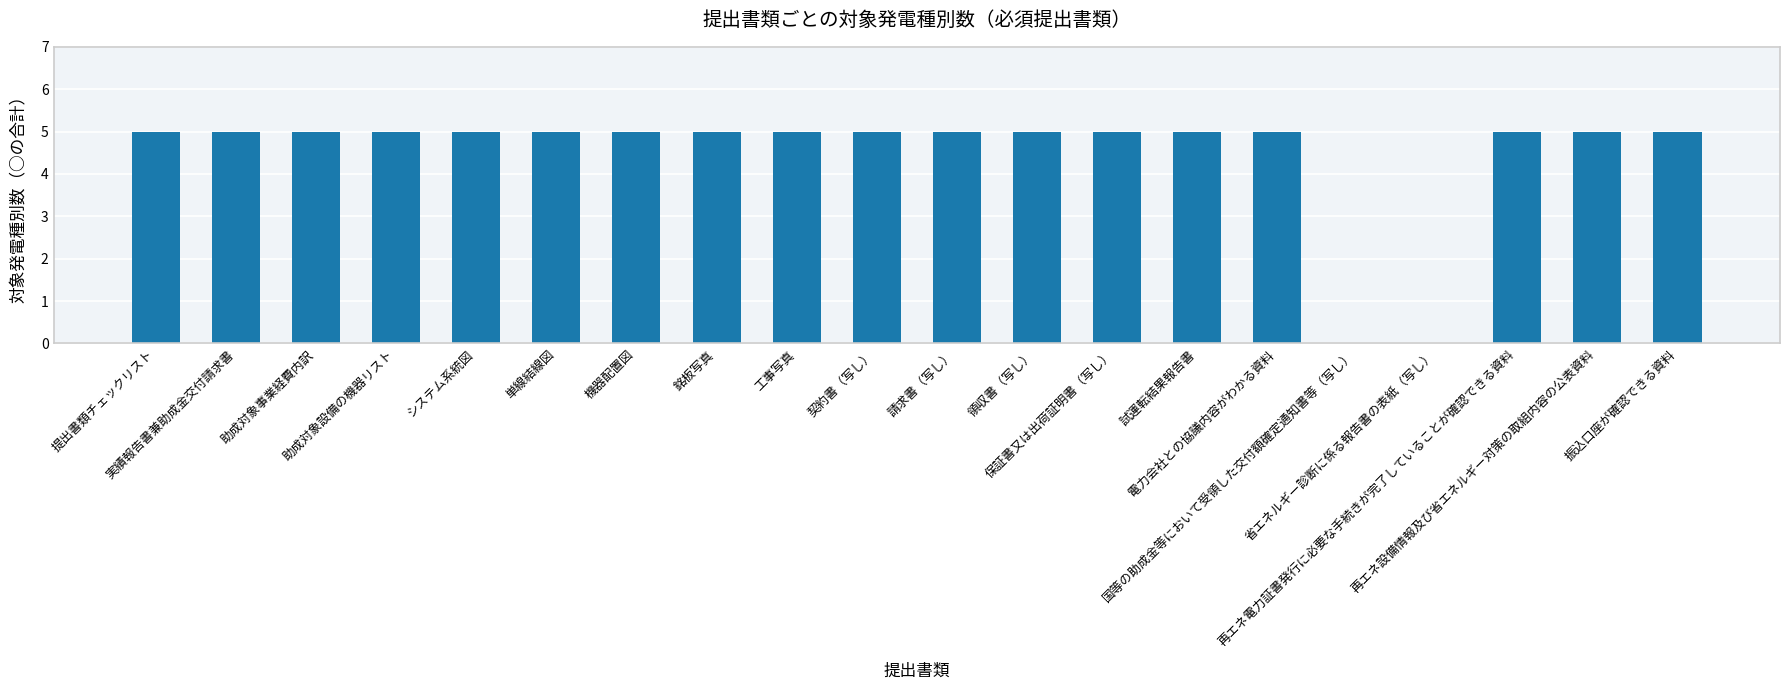

What is the sum of all values?

90